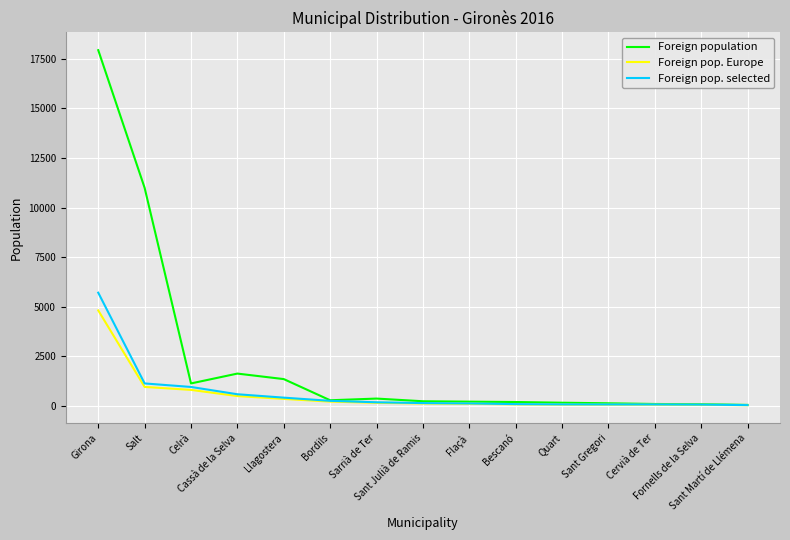

How many distinct data groups are displayed?

3